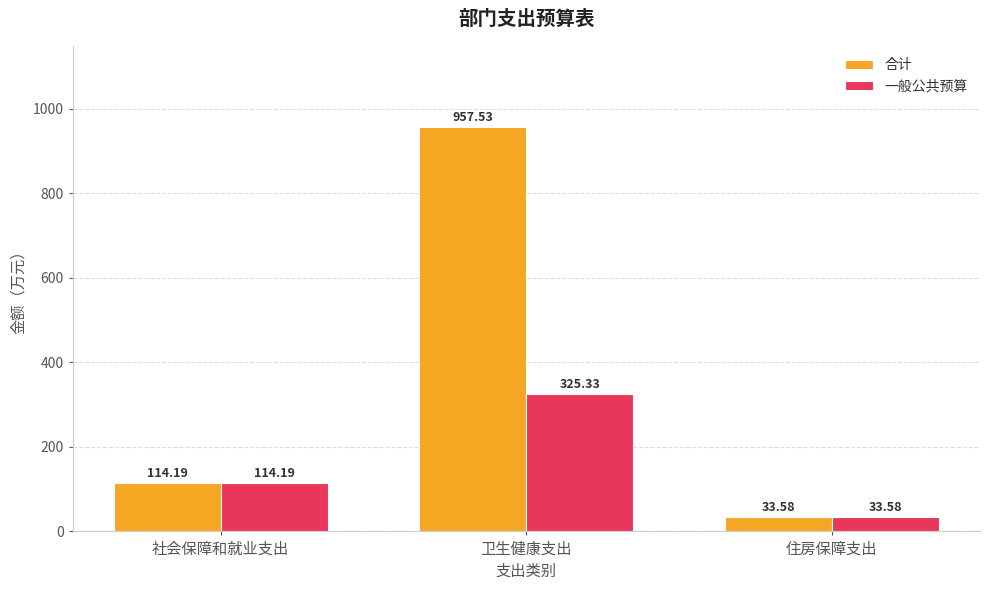

What are all the series names shown in the legend?

合计, 一般公共预算